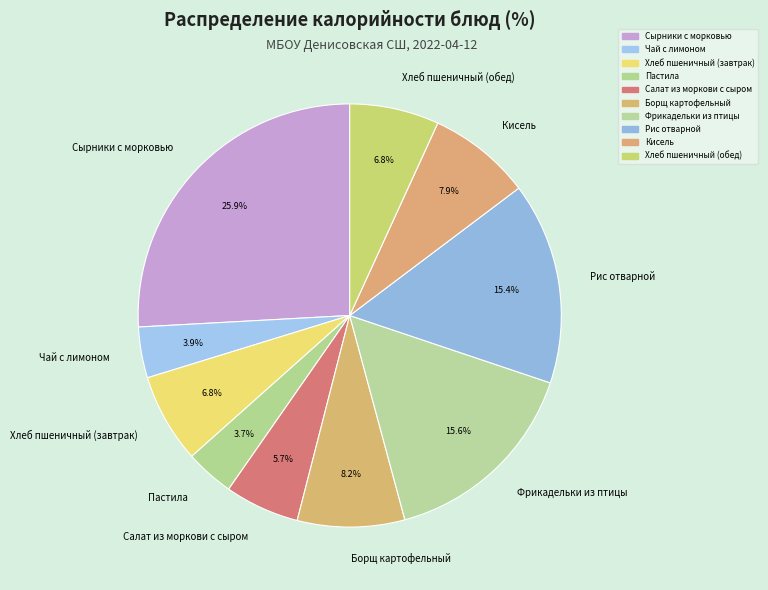

What percentage is the Кисель slice, to the nearest percent?

8%